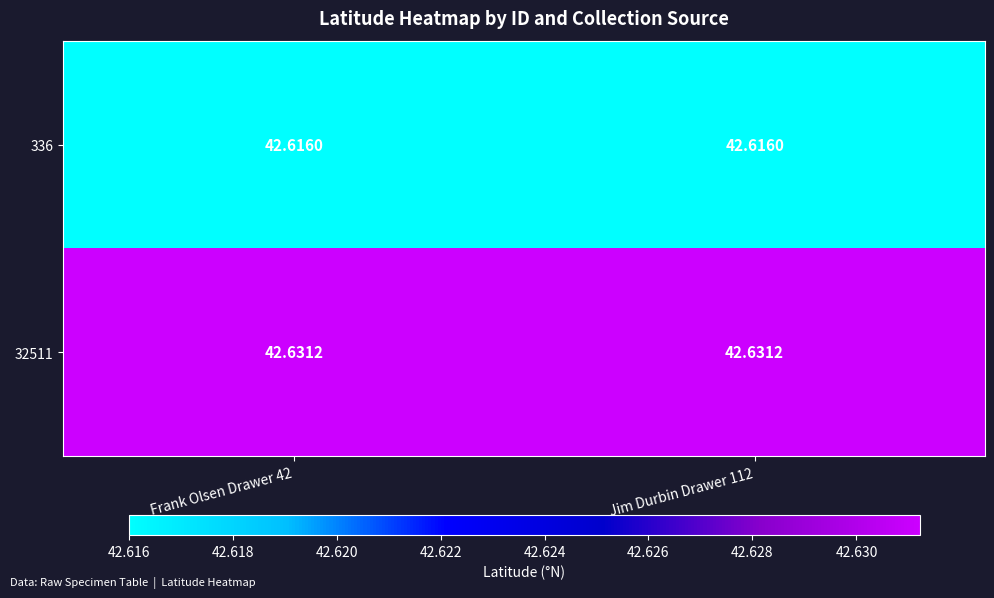

Is the value of 336 at Jim Durbin Drawer 112 greater than the value of 32511 at Frank Olsen Drawer 42?

No